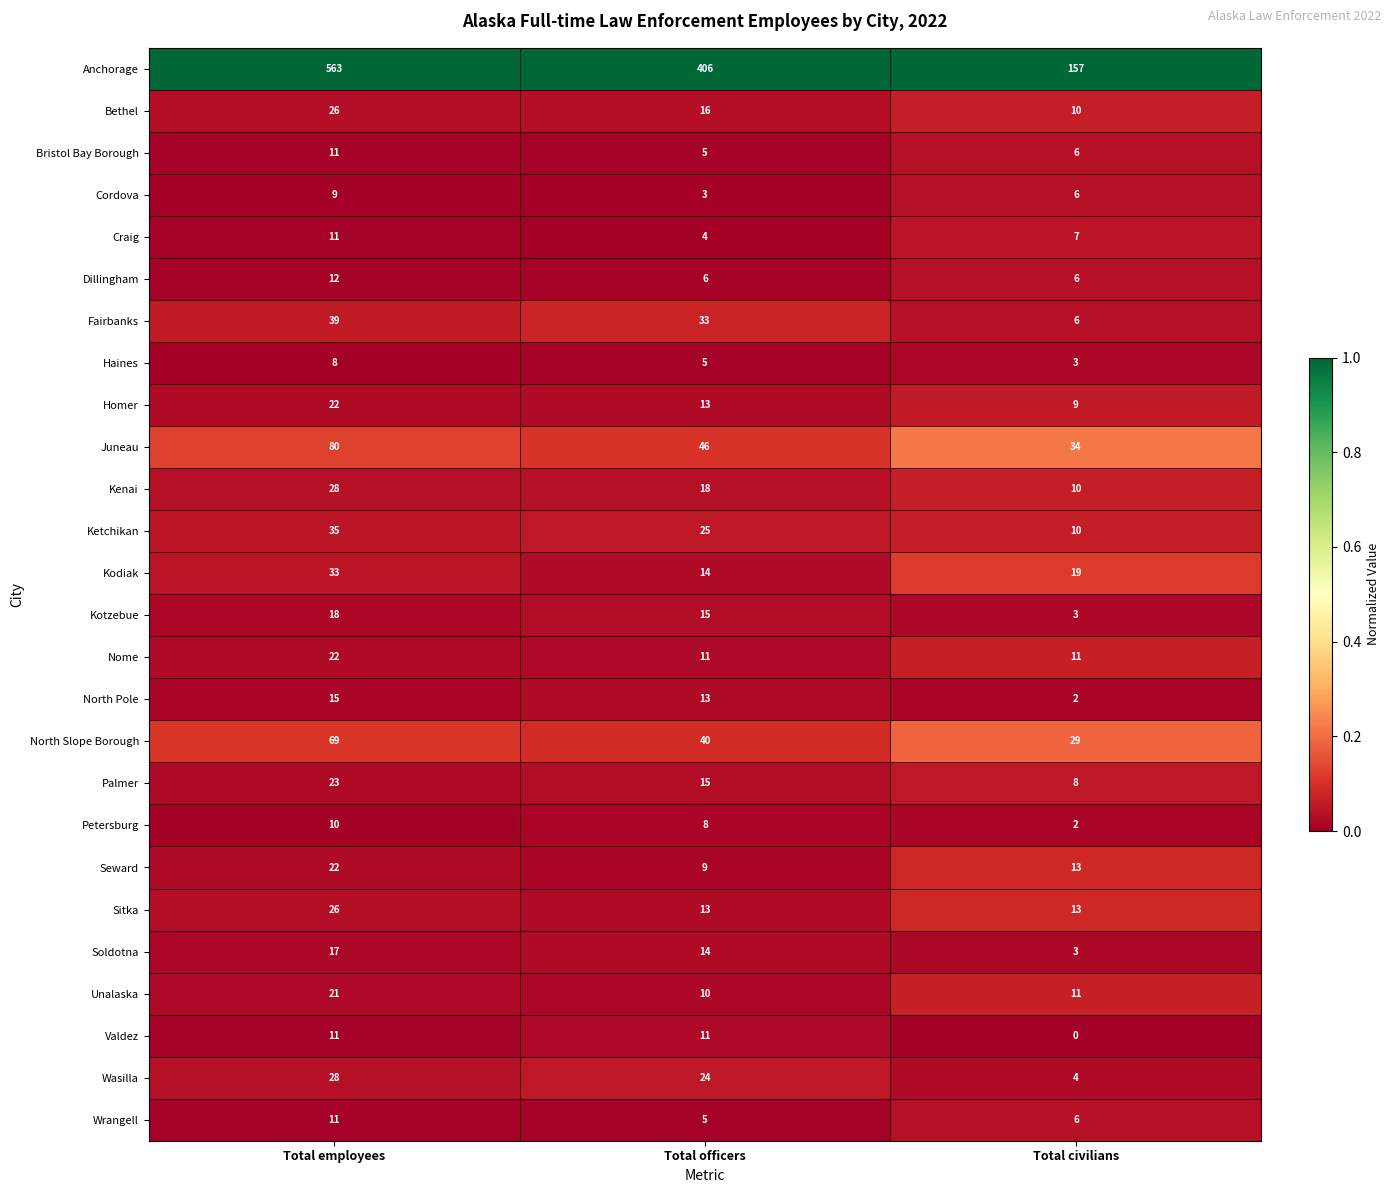

At which label does Soldotna reach its peak?

Total employees